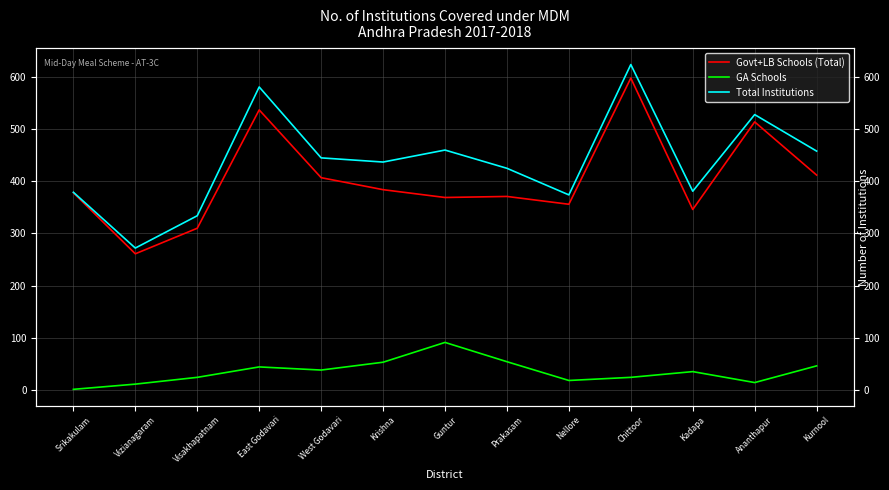

Is it true that GA Schools equals 10 at Chittoor?

False